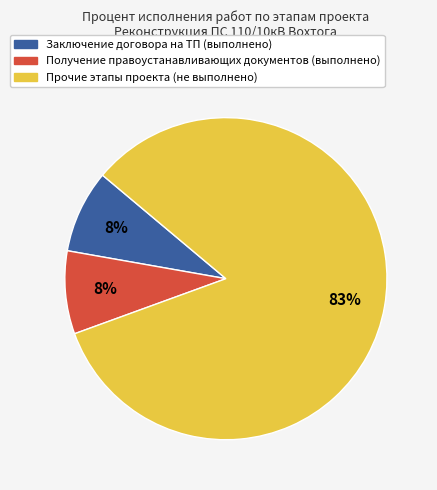

Is there any slice that represents more than half of the pie?

Yes